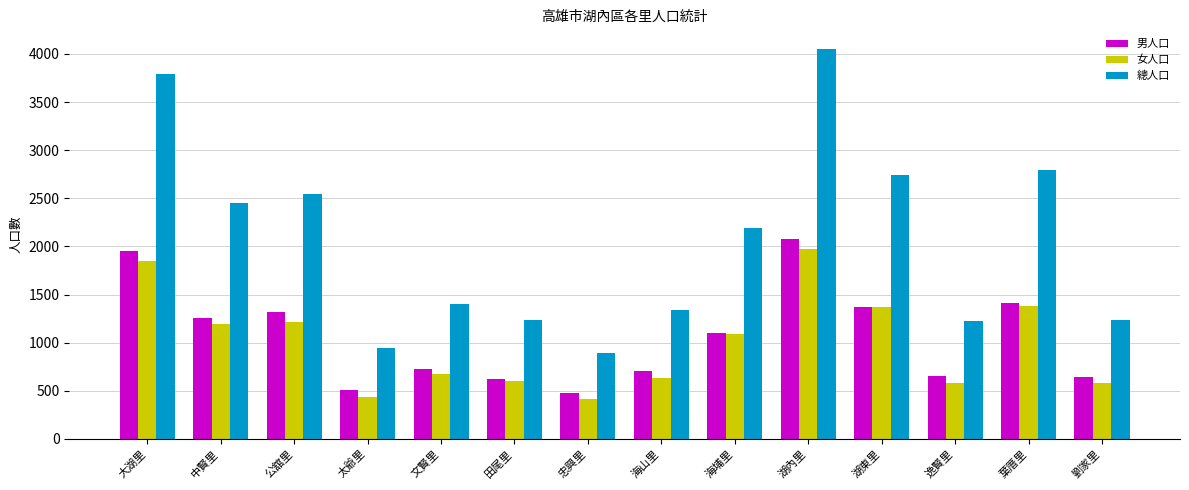

Is it true that 女人口 equals 806 at 葉厝里?

False